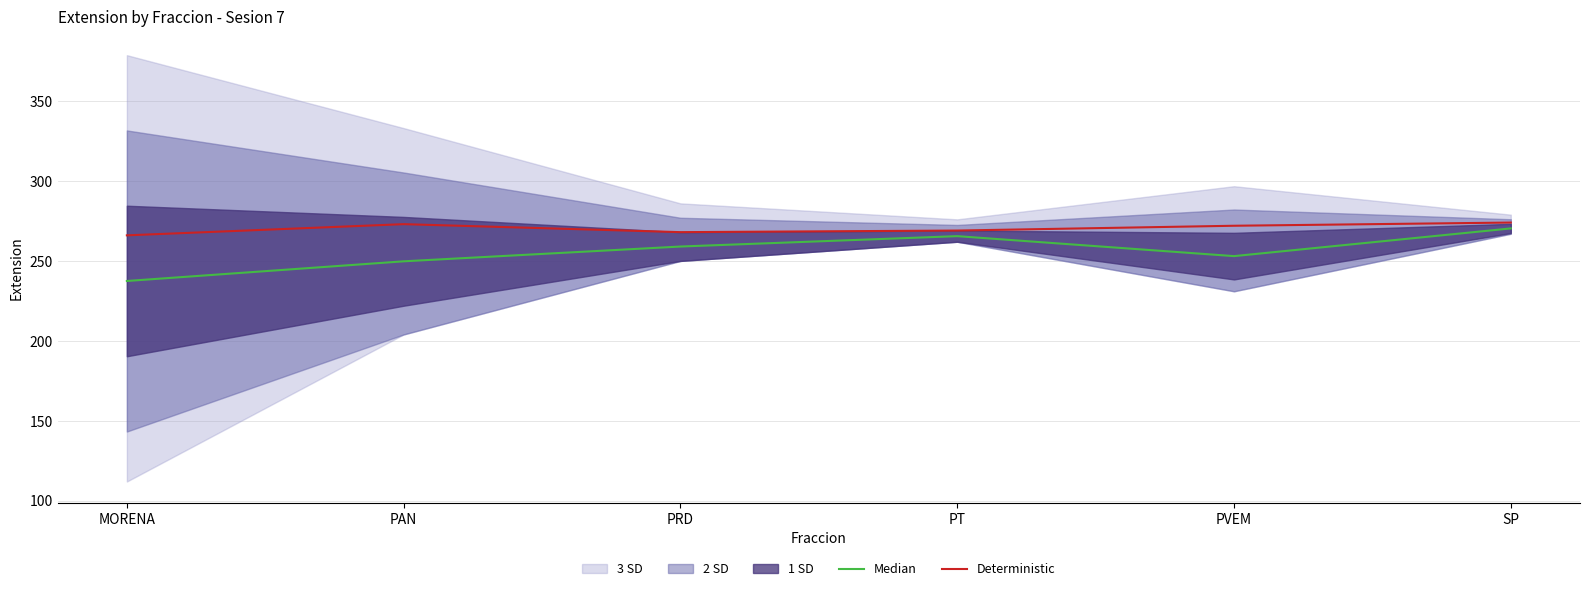

The value of Median at PVEM is 71.5. True or false?

False